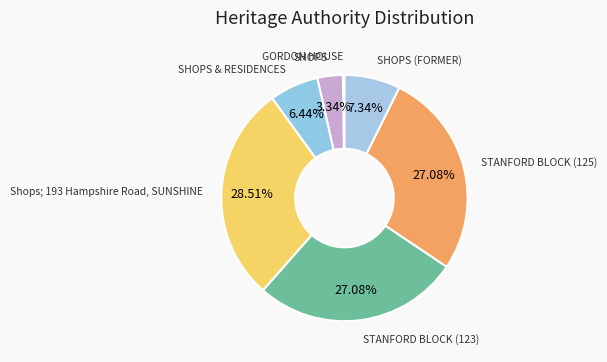

To the nearest percent, what is the average slice percentage?

14%